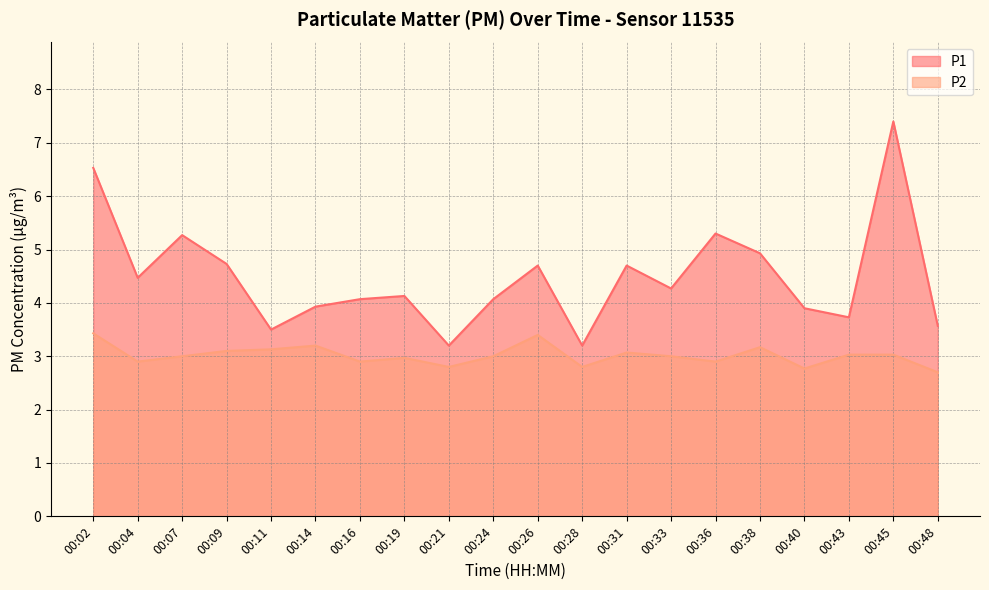

Reading left to right, what are all the values shown in this chart?

P1: 6.5	4.5	5.3	4.7	3.5	3.9	4.1	4.1	3.2	4.1	4.7	3.2	4.7	4.3	5.3	4.9	3.9	3.7	7.4	3.6
P2: 3.4	2.9	3.0	3.1	3.1	3.2	2.9	3.0	2.8	3.0	3.4	2.8	3.1	3.0	2.9	3.2	2.8	3.0	3.0	2.7